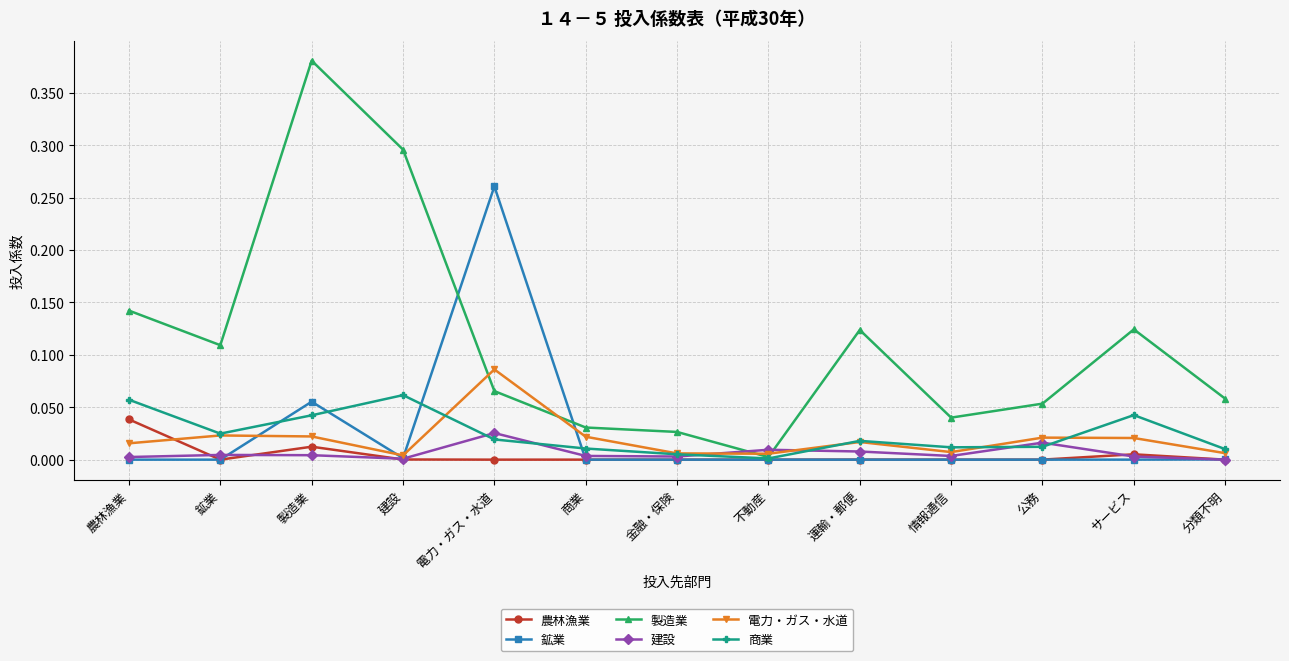

How many intersections are there between 電力・ガス・水道 and 農林漁業?

1